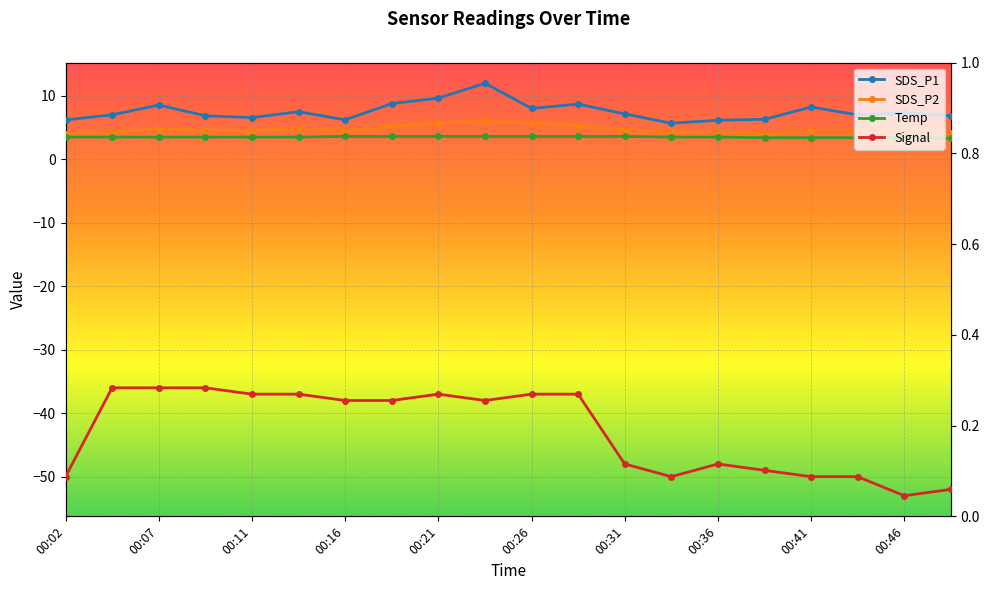

The Signal series shows -50.0 at 00:43. True or false?

True